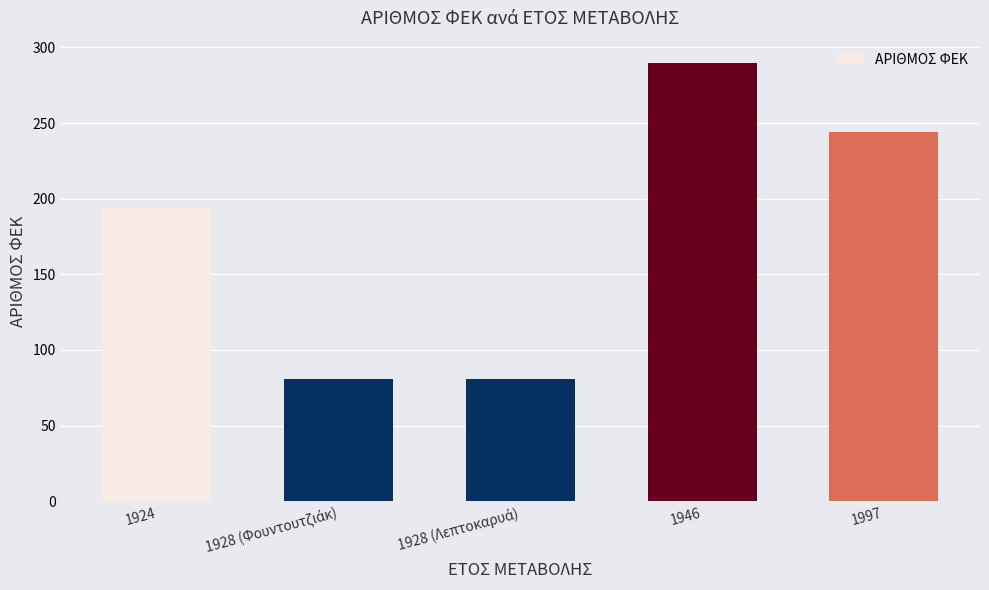

What is the value of the 1st bar from the left?

194